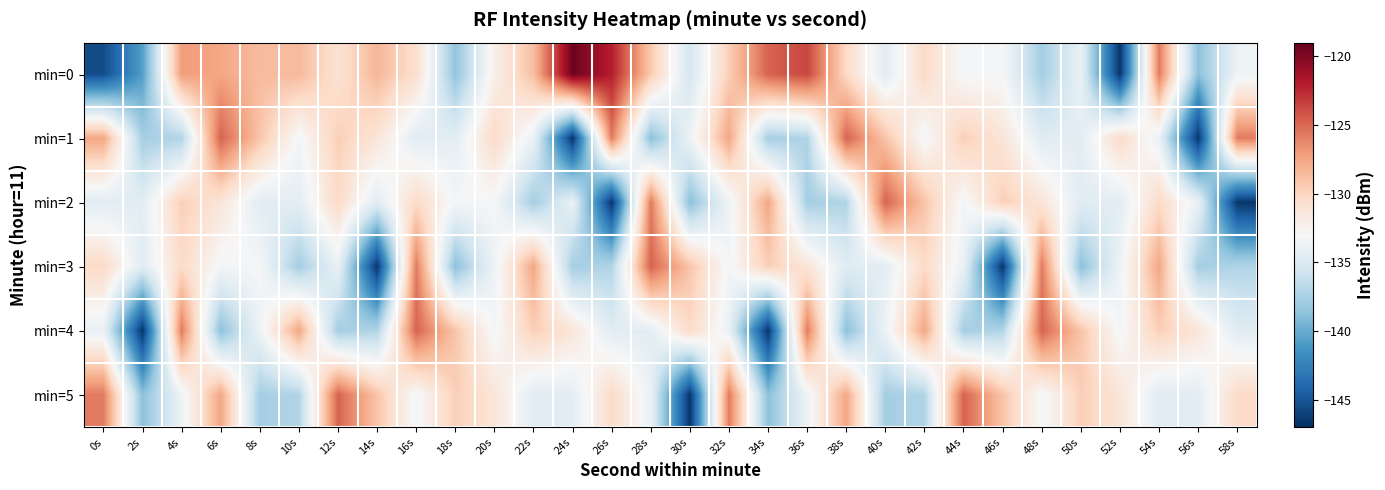

Count the number of categories in the chart.

30